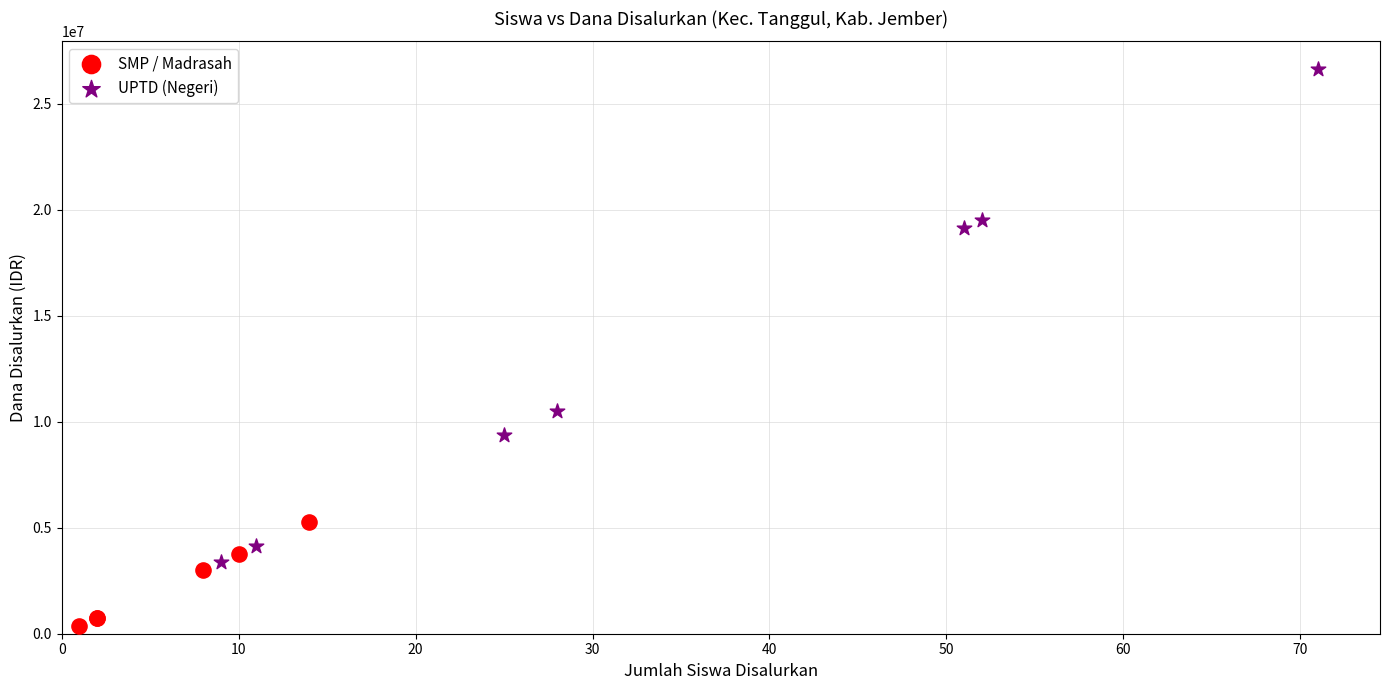

Which series reaches the minimum Y coordinate?

SMP / Madrasah